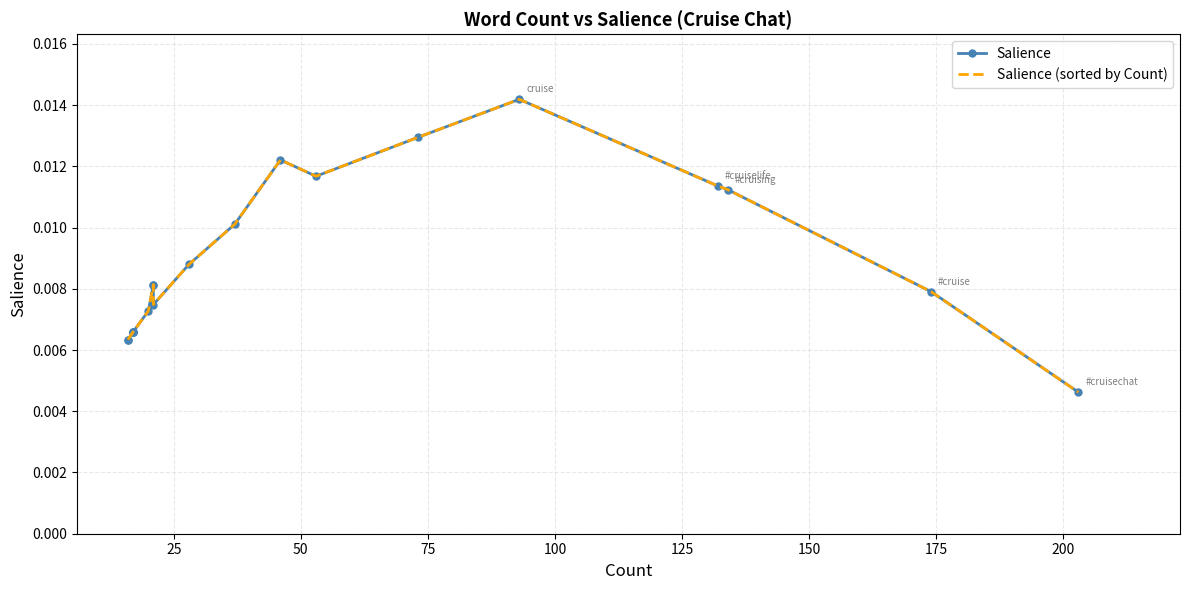

Is this an area chart (filled region under the line)?

No